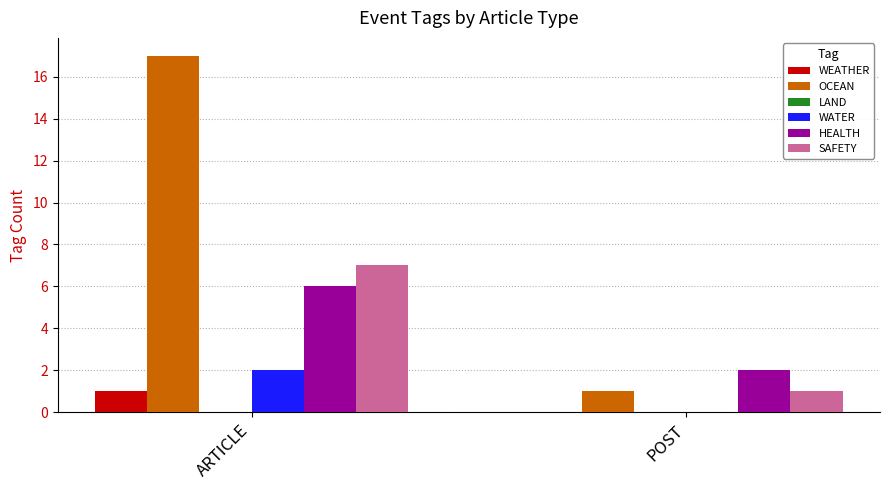

Which series changed the most between ARTICLE and POST?

OCEAN